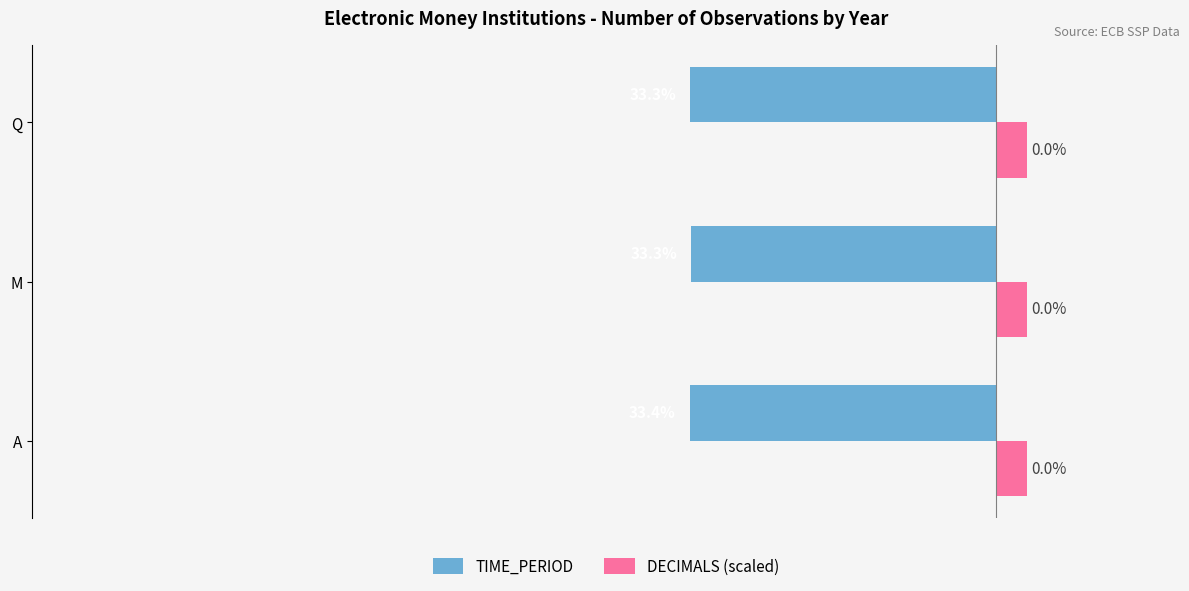

What are all the series names shown in the legend?

TIME_PERIOD, DECIMALS (scaled)